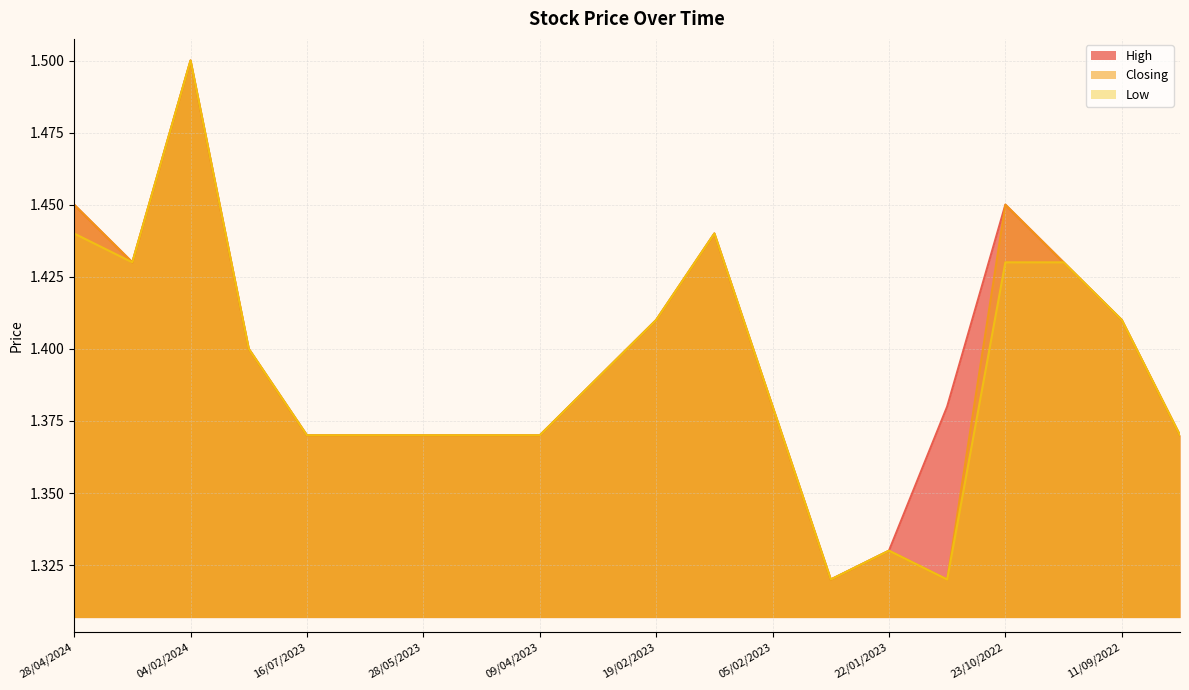

What is the difference between the maximum and second lowest values in the Low series?

0.2